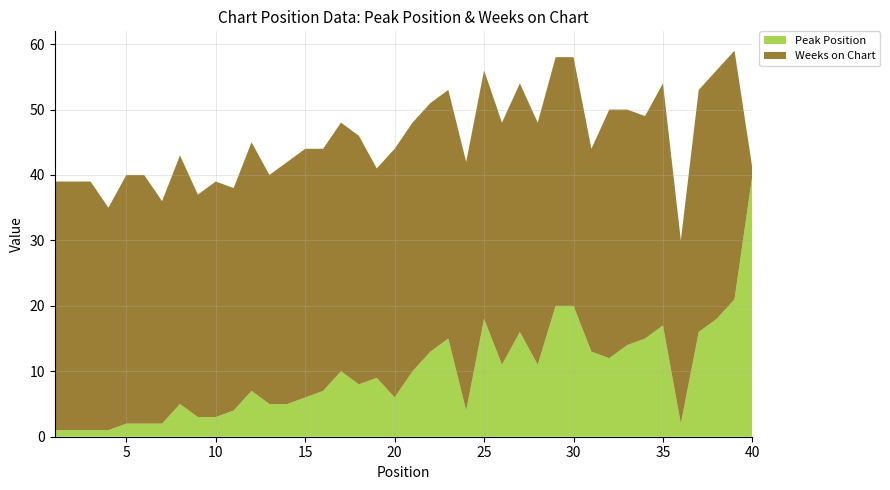

Reading left to right, what are all the values shown in this chart?

Peak Position: 1=1	2=1	3=1	4=1	5=2	6=2	7=2	8=5	9=3	10=3	11=4	12=7	13=5	14=5	15=6	16=7	17=10	18=8	19=9	20=6	21=10	22=13	23=15	24=4	25=18	26=11	27=16	28=11	29=20	30=20	31=13	32=12	33=14	34=15	35=17	36=2	37=16	38=18	39=21	40=40
Weeks on Chart: 1=38	2=38	3=38	4=34	5=38	6=38	7=34	8=38	9=34	10=36	11=34	12=38	13=35	14=37	15=38	16=37	17=38	18=38	19=32	20=38	21=38	22=38	23=38	24=38	25=38	26=37	27=38	28=37	29=38	30=38	31=31	32=38	33=36	34=34	35=37	36=28	37=37	38=38	39=38	40=1